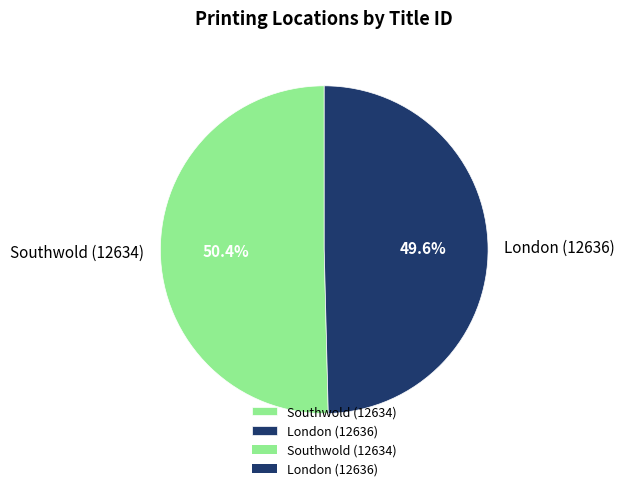

To the nearest percent, what is the difference between the London (12636) and Southwold (12634) slice percentages?

1%